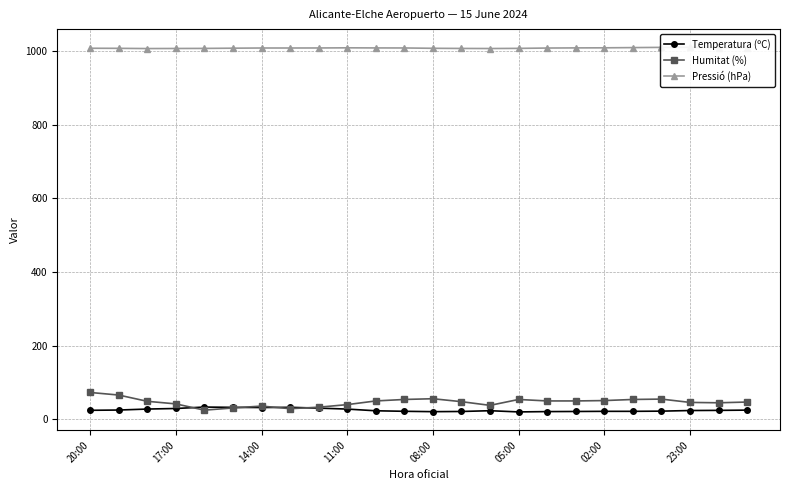

The value of Temperatura (ºC) at 17:00 is 37.6. True or false?

False